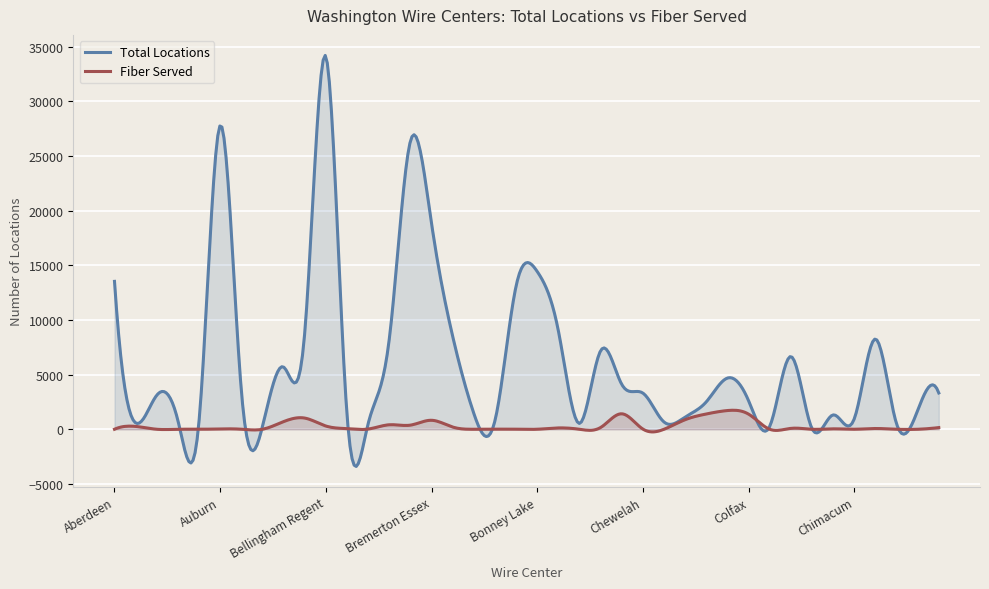

What position from the left is Columbia?

32